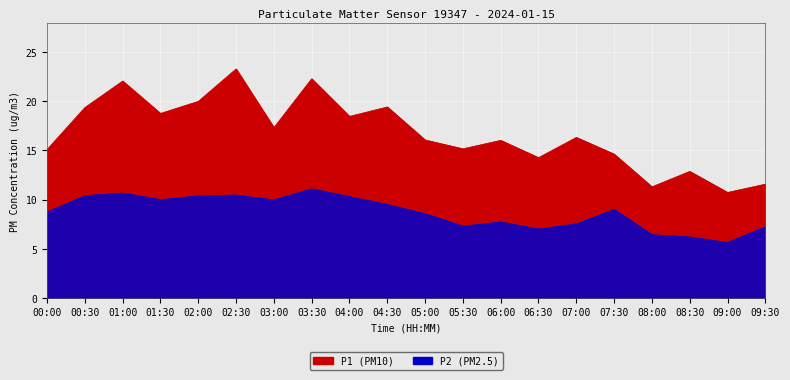

How many interior local peaks does the P1 series have?

7